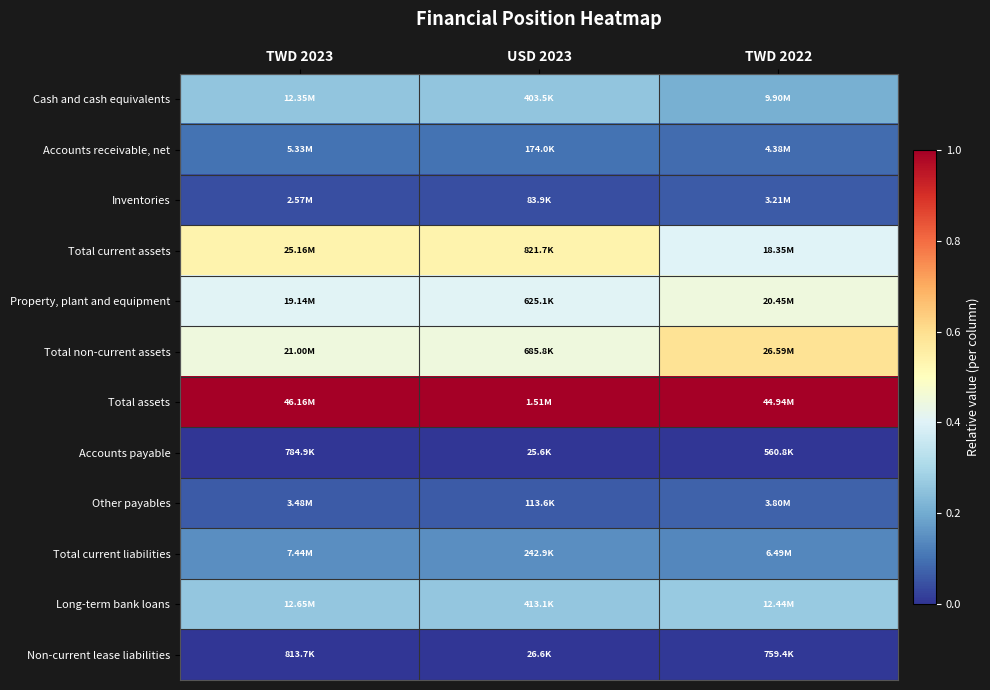

Reading left to right, what are all the values shown in this chart?

Cash and cash equivalents: TWD 2023=0.3	USD 2023=0.3	TWD 2022=0.2
Accounts receivable, net: TWD 2023=0.1	USD 2023=0.1	TWD 2022=0.1
Inventories: TWD 2023=0.0	USD 2023=0.0	TWD 2022=0.1
Total current assets: TWD 2023=0.5	USD 2023=0.5	TWD 2022=0.4
Property, plant and equipment: TWD 2023=0.4	USD 2023=0.4	TWD 2022=0.4
Total non-current assets: TWD 2023=0.4	USD 2023=0.4	TWD 2022=0.6
Total assets: TWD 2023=1.0	USD 2023=1.0	TWD 2022=1.0
Accounts payable: TWD 2023=0.0	USD 2023=0.0	TWD 2022=0.0
Other payables: TWD 2023=0.1	USD 2023=0.1	TWD 2022=0.1
Total current liabilities: TWD 2023=0.1	USD 2023=0.1	TWD 2022=0.1
Long-term bank loans: TWD 2023=0.3	USD 2023=0.3	TWD 2022=0.3
Non-current lease liabilities: TWD 2023=0.0	USD 2023=0.0	TWD 2022=0.0